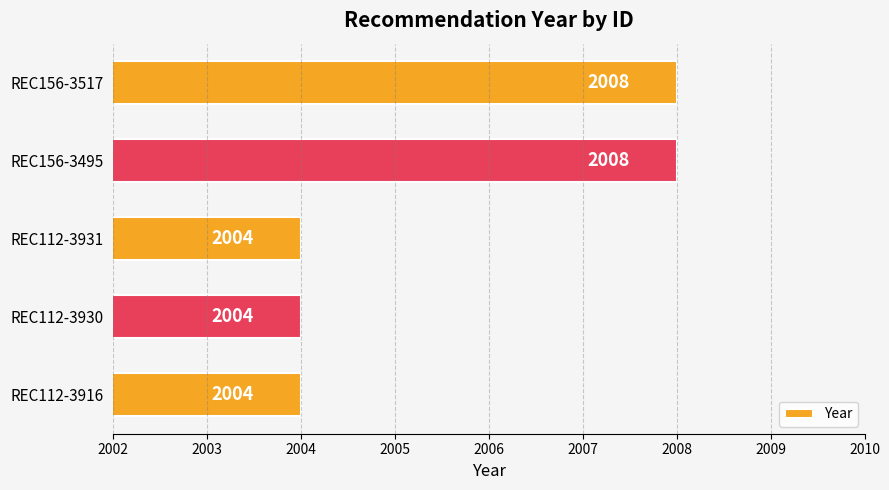

What is the smallest value displayed?

2004